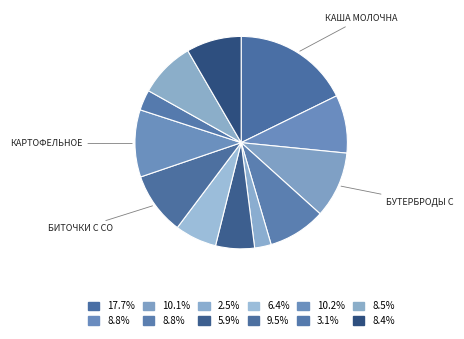

Does any single category account for the majority?

No